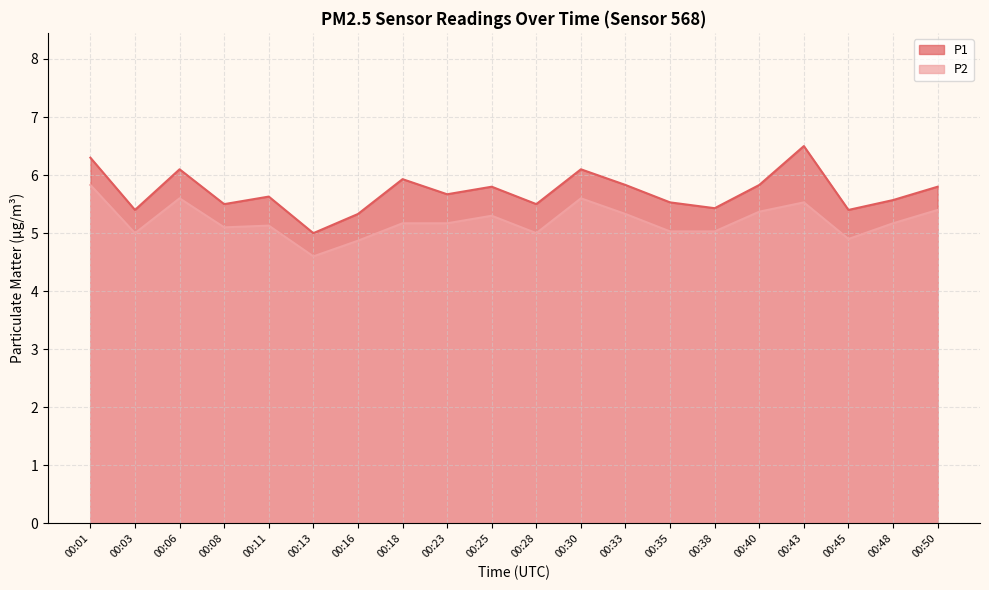

Which category has the lowest value across all series?

00:13